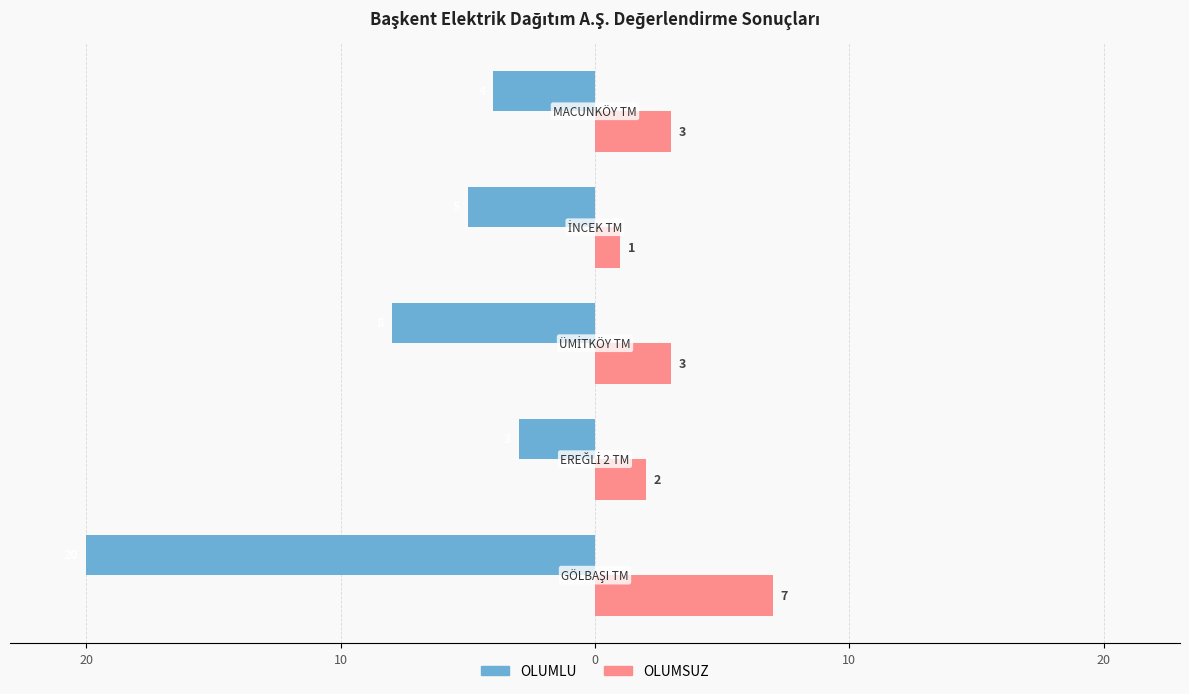

What are all the series names shown in the legend?

OLUMLU, OLUMSUZ